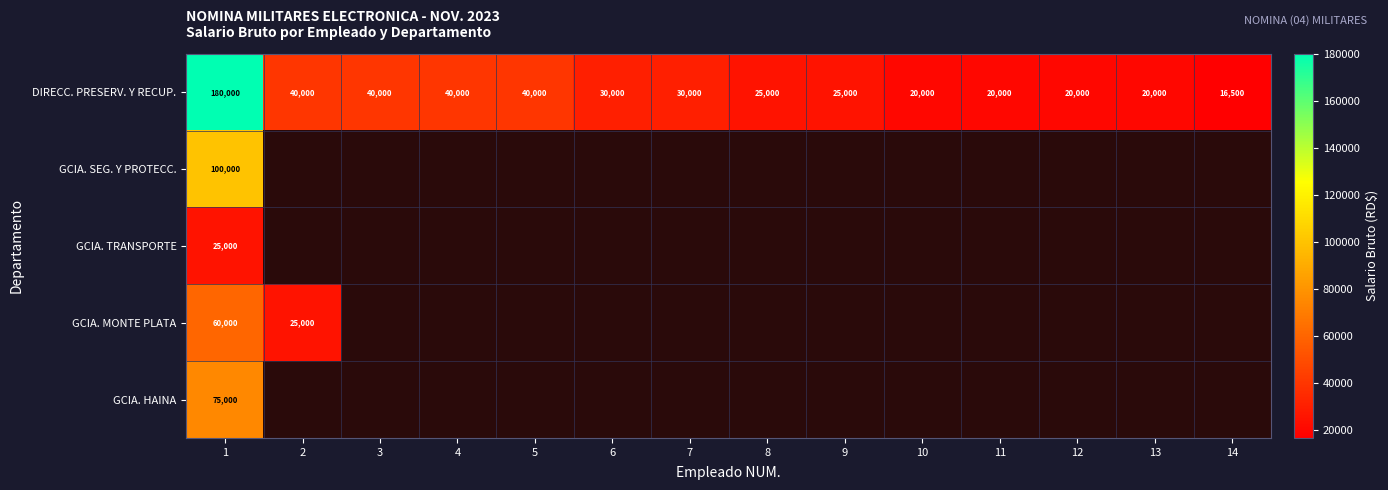

What is the difference between the maximum and minimum values in the DIRECC. PRESERV. Y RECUP. series?

163500